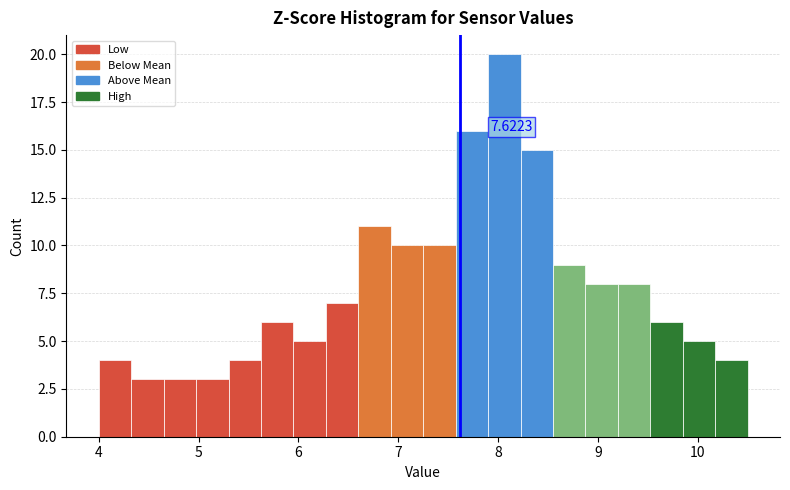

Around what value on the x-axis is the tallest bar? Give the approximate position of its centre, as read against the axis.

8.1